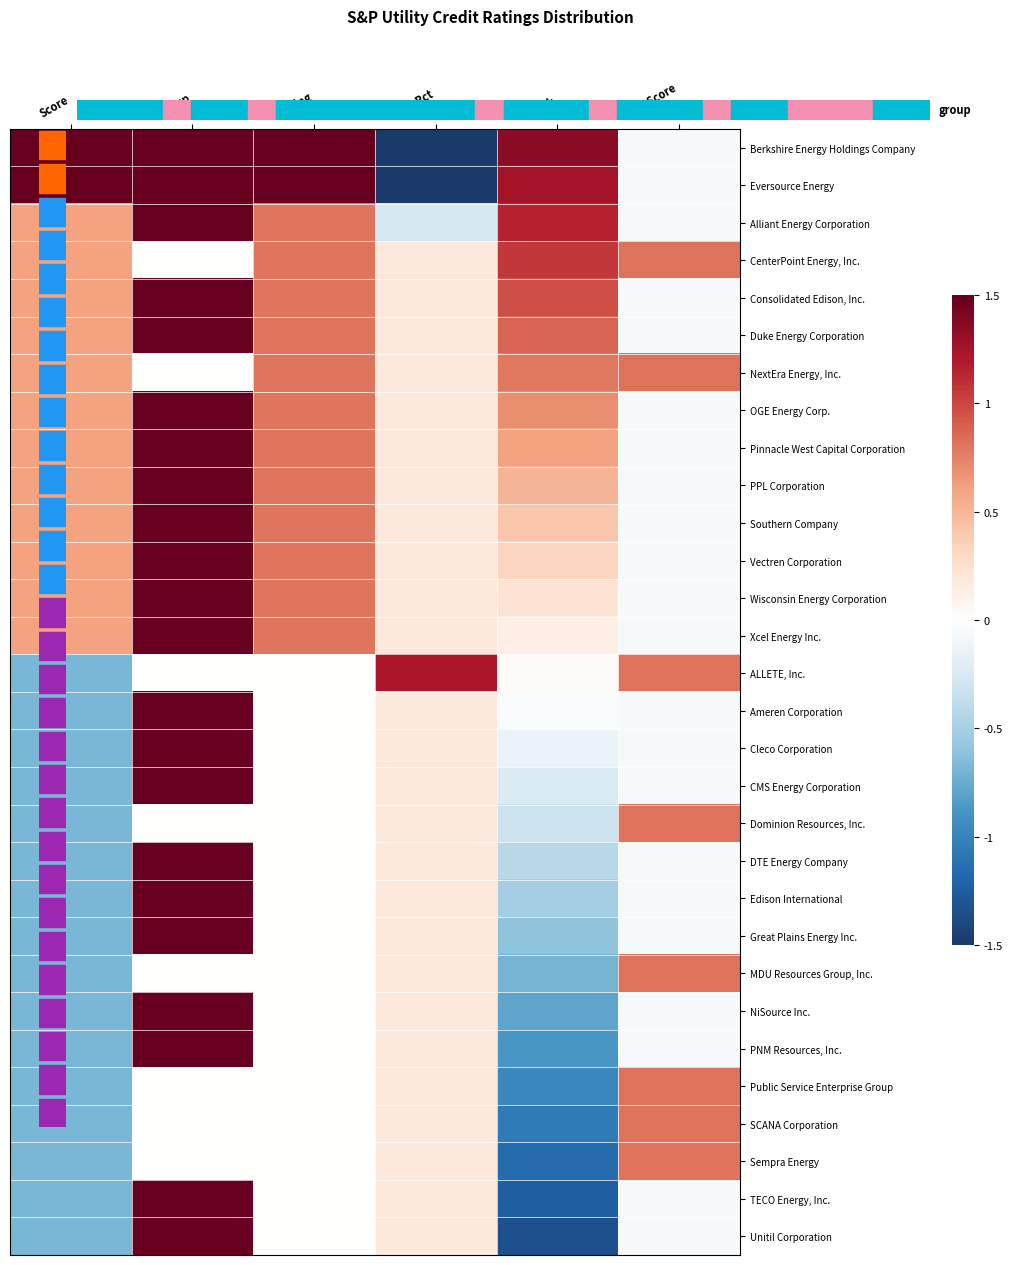

Reading left to right, transcribe all the data shown in this chart.

Berkshire Energy Holdings Company: Score=1.5	Group=1.5	Rating=1.5	Reg Pct=-1.5	Rank=1.3	Avg Score=-0.1
Eversource Energy: Score=1.5	Group=1.5	Rating=1.5	Reg Pct=-1.5	Rank=1.2	Avg Score=-0.1
Alliant Energy Corporation: Score=0.6	Group=1.5	Rating=0.8	Reg Pct=-0.3	Rank=1.2	Avg Score=-0.1
CenterPoint Energy, Inc.: Score=0.6	Group=0.0	Rating=0.8	Reg Pct=0.2	Rank=1.1	Avg Score=0.8
Consolidated Edison, Inc.: Score=0.6	Group=1.5	Rating=0.8	Reg Pct=0.2	Rank=1.0	Avg Score=-0.1
Duke Energy Corporation: Score=0.6	Group=1.5	Rating=0.8	Reg Pct=0.2	Rank=0.9	Avg Score=-0.1
NextEra Energy, Inc.: Score=0.6	Group=0.0	Rating=0.8	Reg Pct=0.2	Rank=0.8	Avg Score=0.8
OGE Energy Corp.: Score=0.6	Group=1.5	Rating=0.8	Reg Pct=0.2	Rank=0.7	Avg Score=-0.1
Pinnacle West Capital Corporation: Score=0.6	Group=1.5	Rating=0.8	Reg Pct=0.2	Rank=0.6	Avg Score=-0.1
PPL Corporation: Score=0.6	Group=1.5	Rating=0.8	Reg Pct=0.2	Rank=0.5	Avg Score=-0.1
Southern Company: Score=0.6	Group=1.5	Rating=0.8	Reg Pct=0.2	Rank=0.4	Avg Score=-0.1
Vectren Corporation: Score=0.6	Group=1.5	Rating=0.8	Reg Pct=0.2	Rank=0.3	Avg Score=-0.1
Wisconsin Energy Corporation: Score=0.6	Group=1.5	Rating=0.8	Reg Pct=0.2	Rank=0.2	Avg Score=-0.1
Xcel Energy Inc.: Score=0.6	Group=1.5	Rating=0.8	Reg Pct=0.2	Rank=0.1	Avg Score=-0.1
ALLETE, Inc.: Score=-0.7	Group=0.0	Rating=0.0	Reg Pct=1.2	Rank=0.0	Avg Score=0.8
Ameren Corporation: Score=-0.7	Group=1.5	Rating=0.0	Reg Pct=0.2	Rank=-0.0	Avg Score=-0.1
Cleco Corporation: Score=-0.7	Group=1.5	Rating=0.0	Reg Pct=0.2	Rank=-0.1	Avg Score=-0.1
CMS Energy Corporation: Score=-0.7	Group=1.5	Rating=0.0	Reg Pct=0.2	Rank=-0.2	Avg Score=-0.1
Dominion Resources, Inc.: Score=-0.7	Group=0.0	Rating=0.0	Reg Pct=0.2	Rank=-0.3	Avg Score=0.8
DTE Energy Company: Score=-0.7	Group=1.5	Rating=0.0	Reg Pct=0.2	Rank=-0.4	Avg Score=-0.1
Edison International: Score=-0.7	Group=1.5	Rating=0.0	Reg Pct=0.2	Rank=-0.5	Avg Score=-0.1
Great Plains Energy Inc.: Score=-0.7	Group=1.5	Rating=0.0	Reg Pct=0.2	Rank=-0.6	Avg Score=-0.1
MDU Resources Group, Inc.: Score=-0.7	Group=0.0	Rating=0.0	Reg Pct=0.2	Rank=-0.7	Avg Score=0.8
NiSource Inc.: Score=-0.7	Group=1.5	Rating=0.0	Reg Pct=0.2	Rank=-0.8	Avg Score=-0.1
PNM Resources, Inc.: Score=-0.7	Group=1.5	Rating=0.0	Reg Pct=0.2	Rank=-0.9	Avg Score=-0.1
Public Service Enterprise Group: Score=-0.7	Group=0.0	Rating=0.0	Reg Pct=0.2	Rank=-1.0	Avg Score=0.8
SCANA Corporation: Score=-0.7	Group=0.0	Rating=0.0	Reg Pct=0.2	Rank=-1.1	Avg Score=0.8
Sempra Energy: Score=-0.7	Group=0.0	Rating=0.0	Reg Pct=0.2	Rank=-1.2	Avg Score=0.8
TECO Energy, Inc.: Score=-0.7	Group=1.5	Rating=0.0	Reg Pct=0.2	Rank=-1.2	Avg Score=-0.1
Unitil Corporation: Score=-0.7	Group=1.5	Rating=0.0	Reg Pct=0.2	Rank=-1.3	Avg Score=-0.1